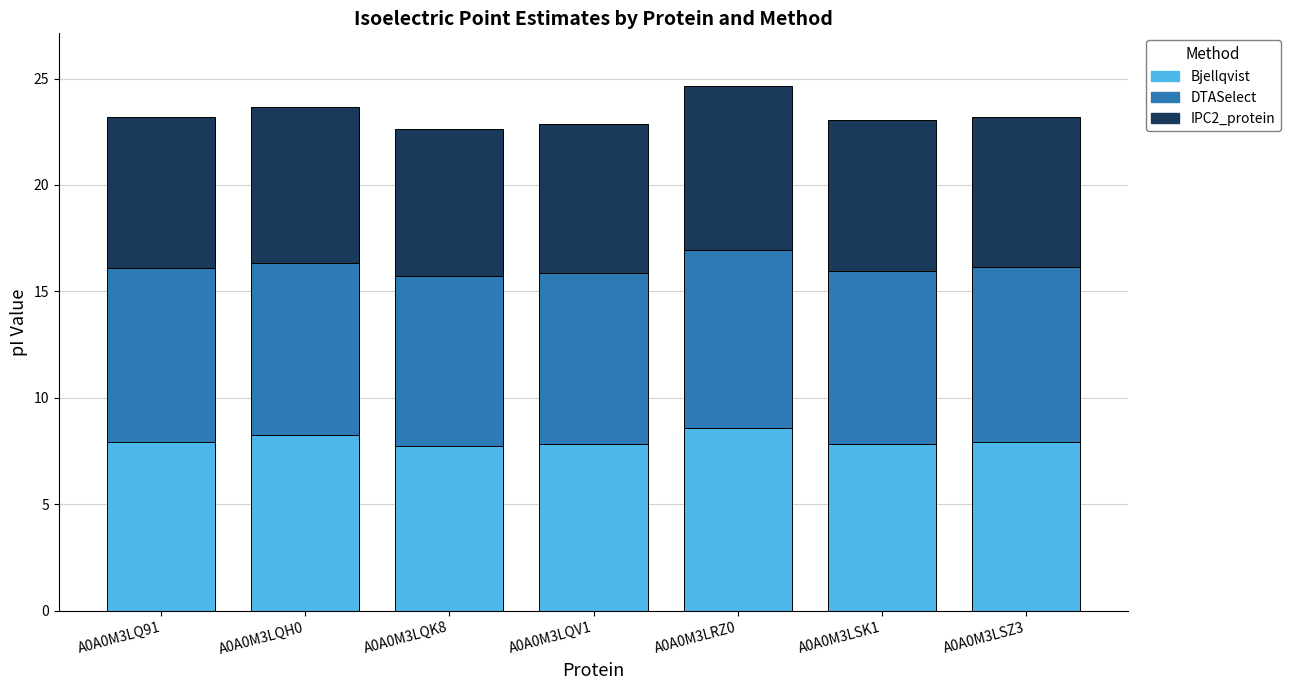

What is the sum of all Bjellqvist values?

56.1